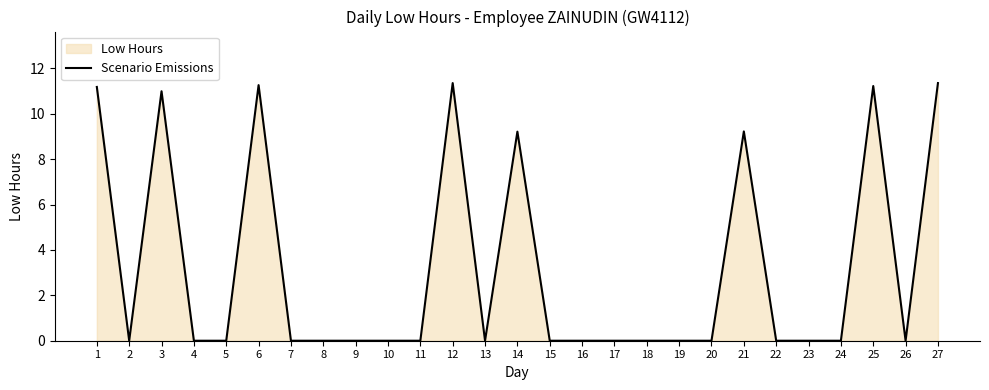

Rank the categories by value from lowest to highest.

2, 4, 5, 7, 8, 9, 10, 11, 13, 15, 16, 17, 18, 19, 20, 22, 23, 24, 26, 14, 21, 3, 1, 25, 6, 12, 27